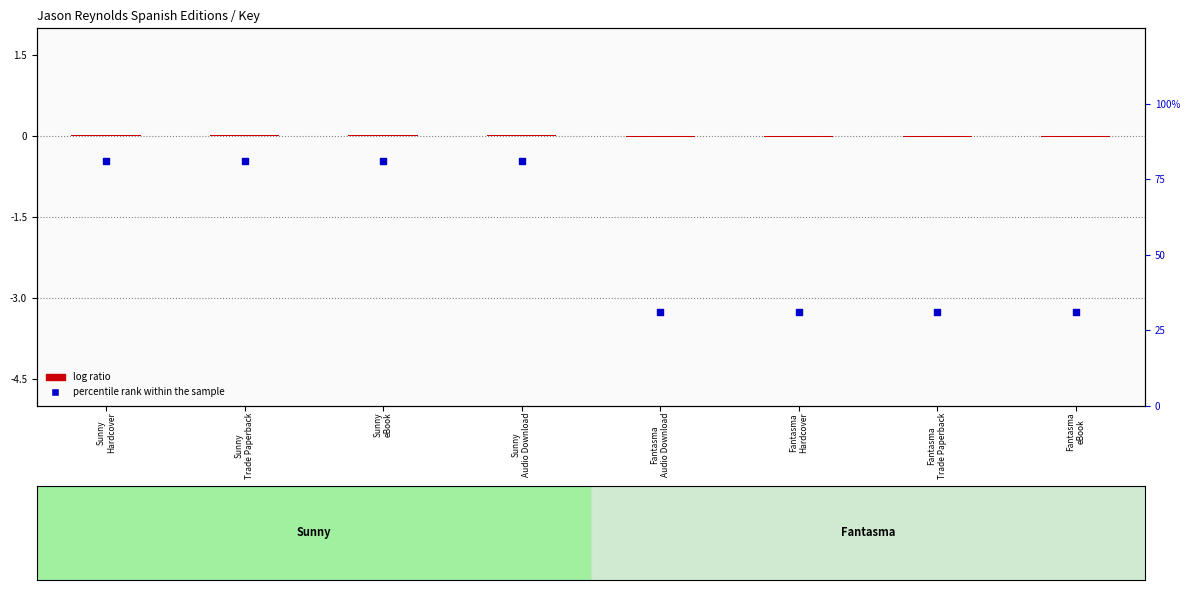

Which series contains the highest Y value?

percentile rank within the sample